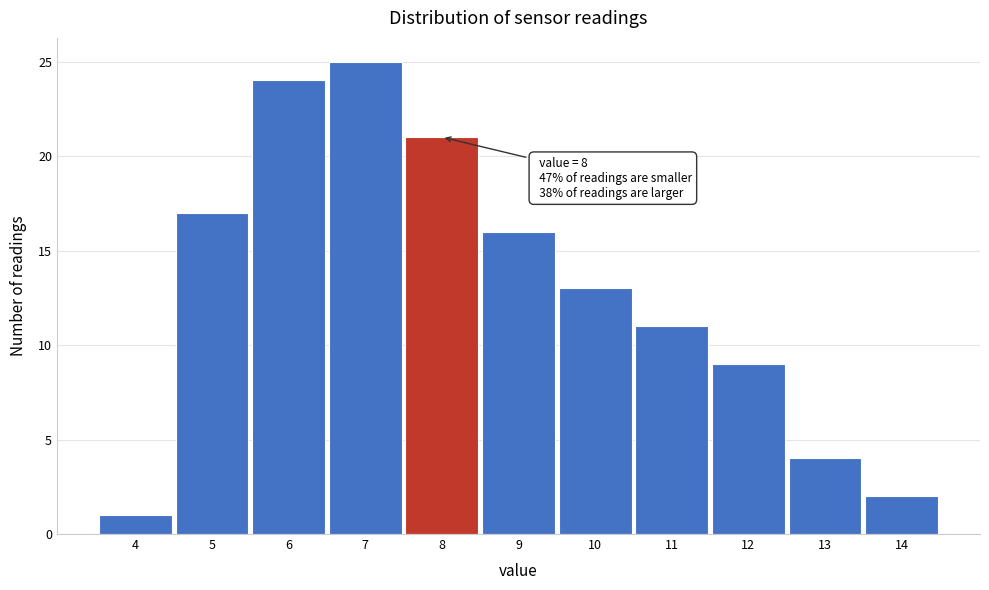

Over which range of the x-axis is the bar tallest?

6.5 to 7.5